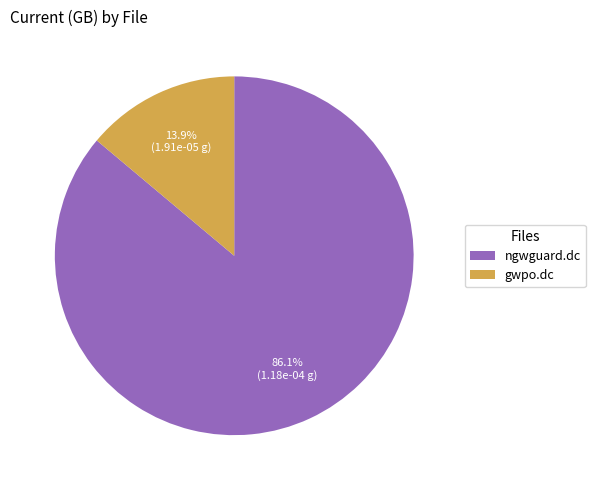

Rank the categories by value from lowest to highest.

gwpo.dc, ngwguard.dc